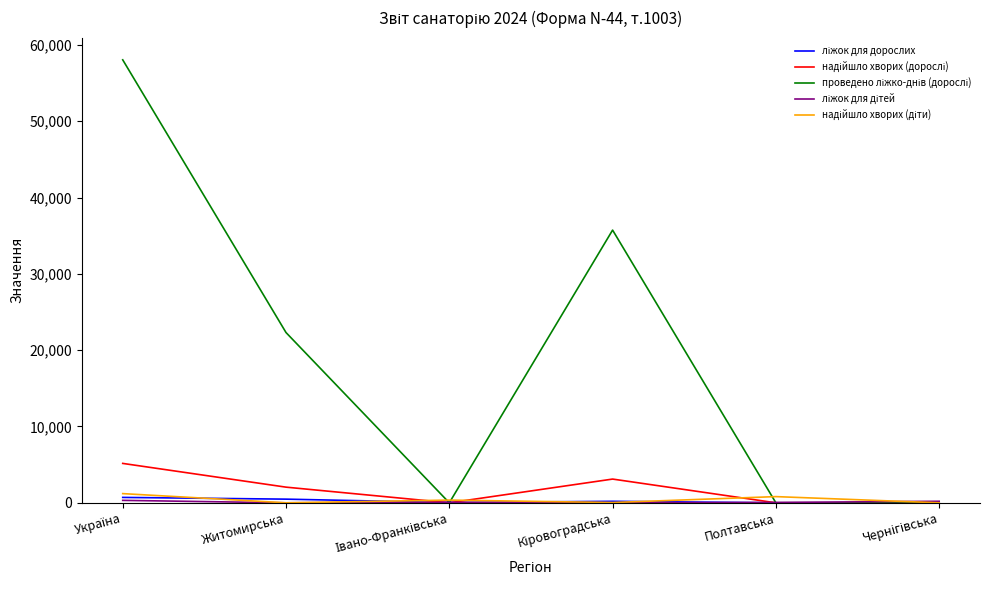

What is the maximum value shown in the chart?

58039